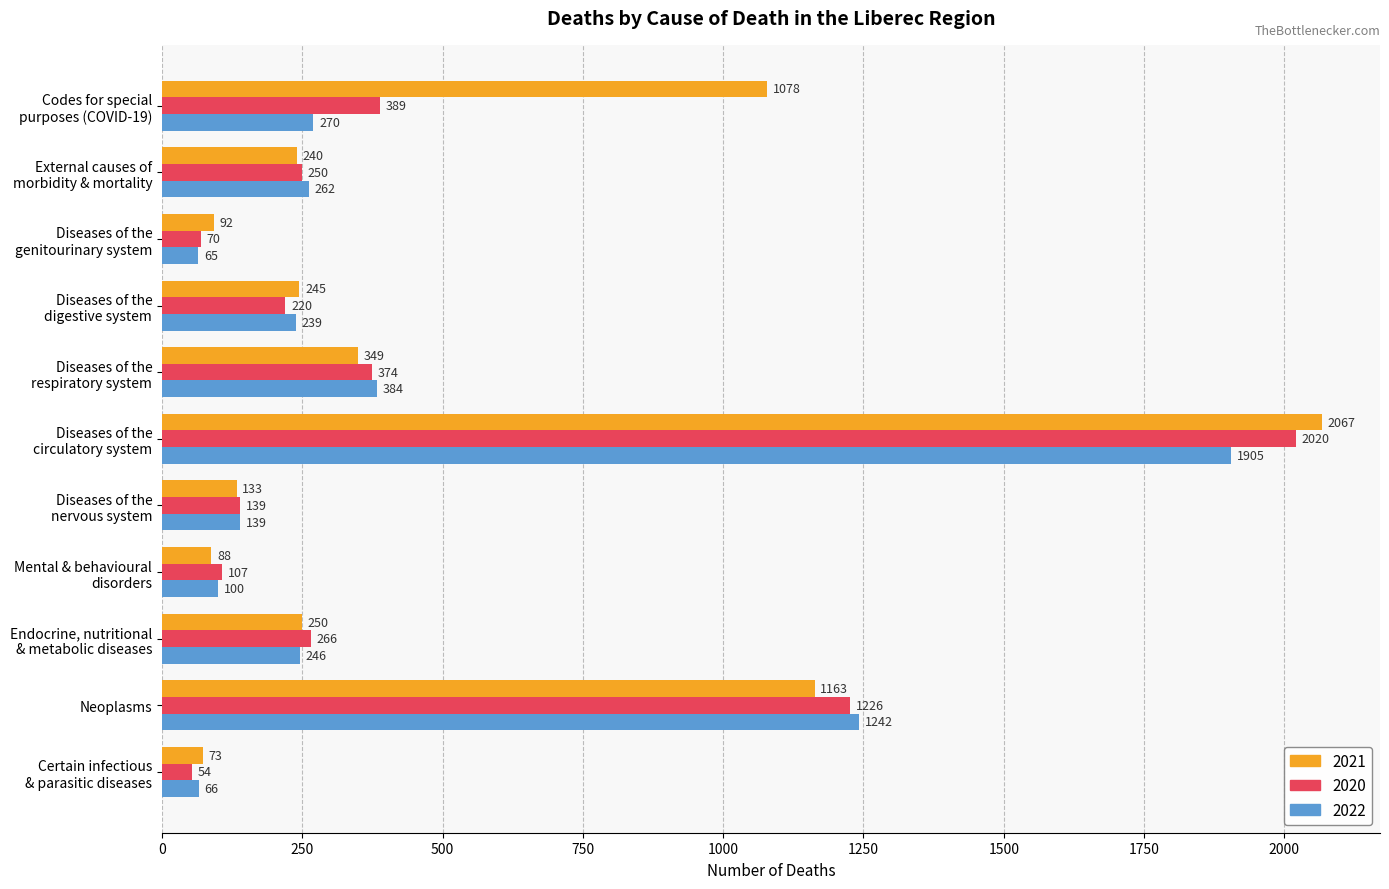

What is the difference between the maximum and minimum values in the 2021 series?

1994